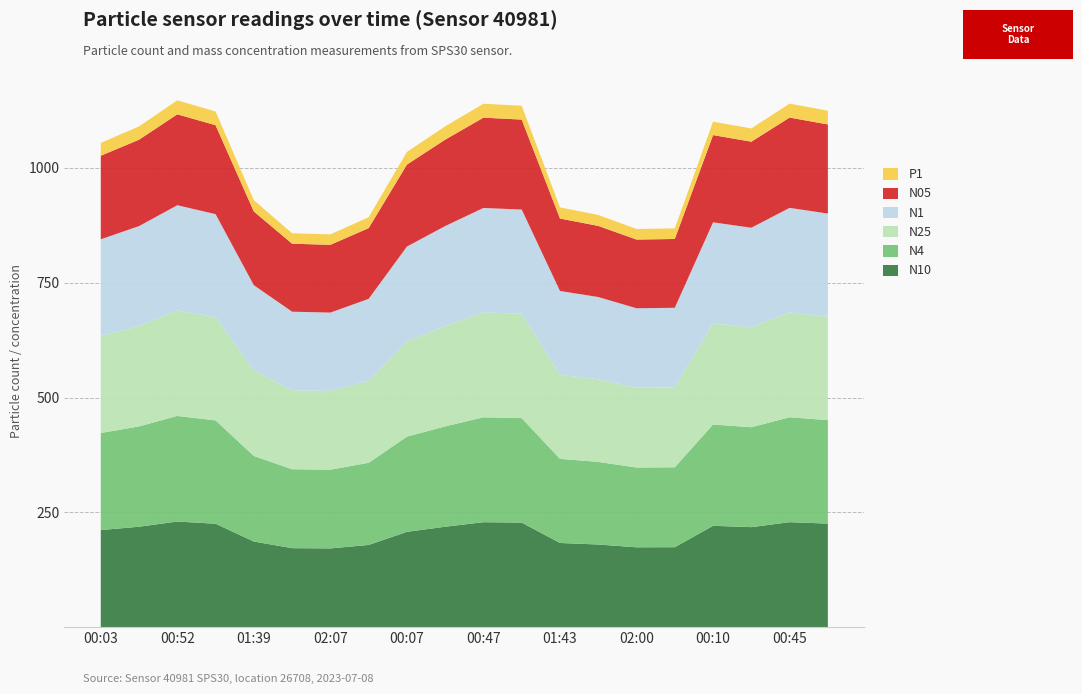

Reading left to right, list all the values displayed in this chart.

N05: 00:03=182.0	00:28=188.1	00:52=198.0	01:14=193.7	01:39=160.5	01:58=148.0	02:07=147.6	02:11=154.1	00:07=178.6	00:34=188.2	00:47=196.7	01:01=195.9	01:43=157.8	01:51=154.9	02:00=149.6	02:04=149.9	00:10=190.0	00:37=187.4	00:45=196.7	01:07=194.1
N1: 00:03=210.6	00:28=217.7	00:52=229.1	01:14=224.2	01:39=185.7	01:58=171.3	02:07=170.8	02:11=178.2	00:07=206.6	00:34=217.8	00:47=227.6	01:01=226.7	01:43=182.5	01:51=179.2	02:00=173.1	02:04=173.4	00:10=219.8	00:37=216.8	00:45=227.6	01:07=224.6
N25: 00:03=211.3	00:28=218.5	00:52=229.8	01:14=225.0	01:39=186.3	01:58=171.8	02:07=171.3	02:11=178.8	00:07=207.3	00:34=218.5	00:47=228.3	01:01=227.5	01:43=183.1	01:51=179.8	02:00=173.7	02:04=174.0	00:10=220.5	00:37=217.6	00:45=228.4	01:07=225.3
N4: 00:03=211.3	00:28=218.5	00:52=229.9	01:14=225.1	01:39=186.3	01:58=171.9	02:07=171.4	02:11=178.9	00:07=207.4	00:34=218.6	00:47=228.4	01:01=227.6	01:43=183.2	01:51=179.9	02:00=173.8	02:04=174.0	00:10=220.6	00:37=217.6	00:45=228.5	01:07=225.4
N10: 00:03=211.4	00:28=218.6	00:52=230.0	01:14=225.1	01:39=186.4	01:58=171.9	02:07=171.4	02:11=178.9	00:07=207.4	00:34=218.6	00:47=228.5	01:01=227.6	01:43=183.2	01:51=179.9	02:00=173.8	02:04=174.1	00:10=220.6	00:37=217.7	00:45=228.5	01:07=225.4
P1: 00:03=28.0	00:28=29.0	00:52=30.5	01:14=29.9	01:39=24.7	01:58=22.8	02:07=22.7	02:11=23.7	00:07=27.5	00:34=29.0	00:47=30.3	01:01=30.2	01:43=24.3	01:51=23.8	02:00=23.0	02:04=23.1	00:10=29.2	00:37=28.9	00:45=30.3	01:07=29.9